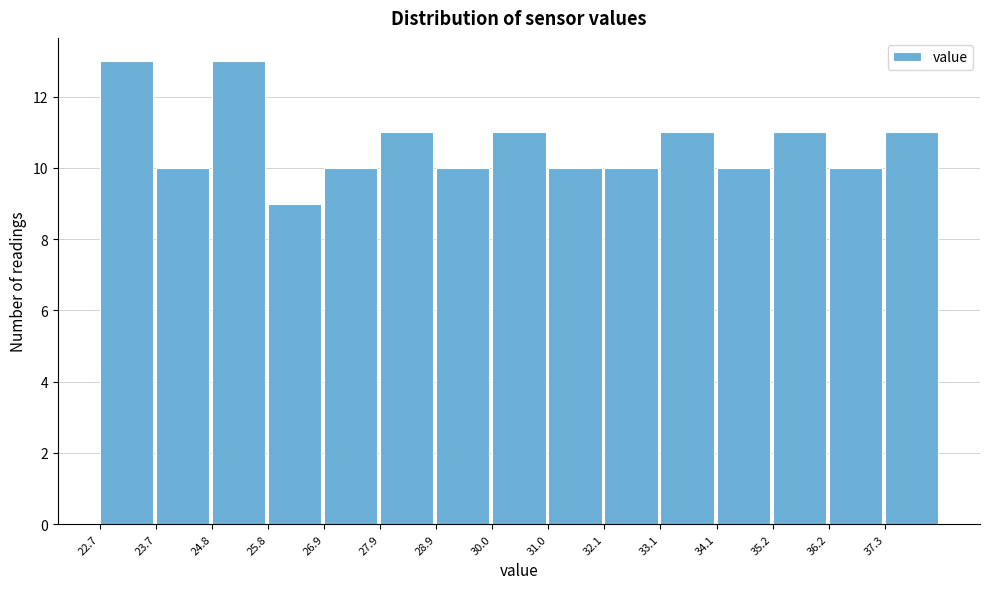

Reading left to right, list every bar in this chart as the range it spans on the x-axis followed by its height. Neither the bar edges nor the heights are printed on the chart, so give them approximately, as read against the axes.

22.70 to 23.74: 13
23.74 to 24.78: 10
24.78 to 25.82: 13
25.82 to 26.86: 9
26.86 to 27.90: 10
27.90 to 28.94: 11
28.94 to 29.98: 10
29.98 to 31.02: 11
31.02 to 32.06: 10
32.06 to 33.10: 10
33.10 to 34.14: 11
34.14 to 35.18: 10
35.18 to 36.22: 11
36.22 to 37.26: 10
37.26 to 38.30: 11